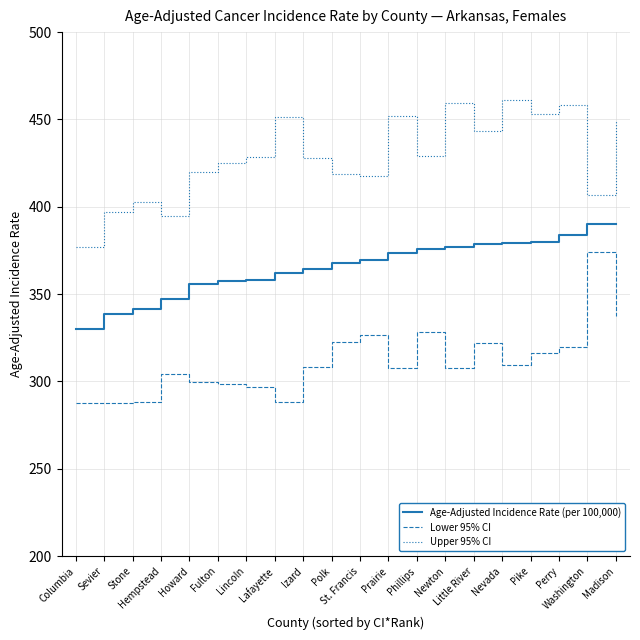

At Stone, list the series in order from smallest to largest.

Lower 95% CI, Age-Adjusted Incidence Rate (per 100,000), Upper 95% CI